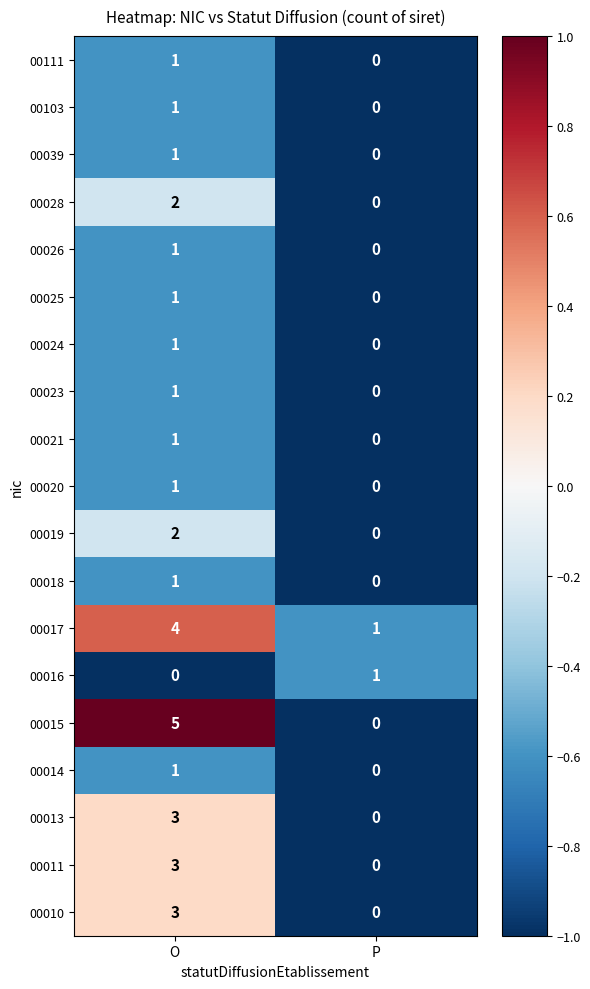

At how many categories does at least one series exceed 0?

2